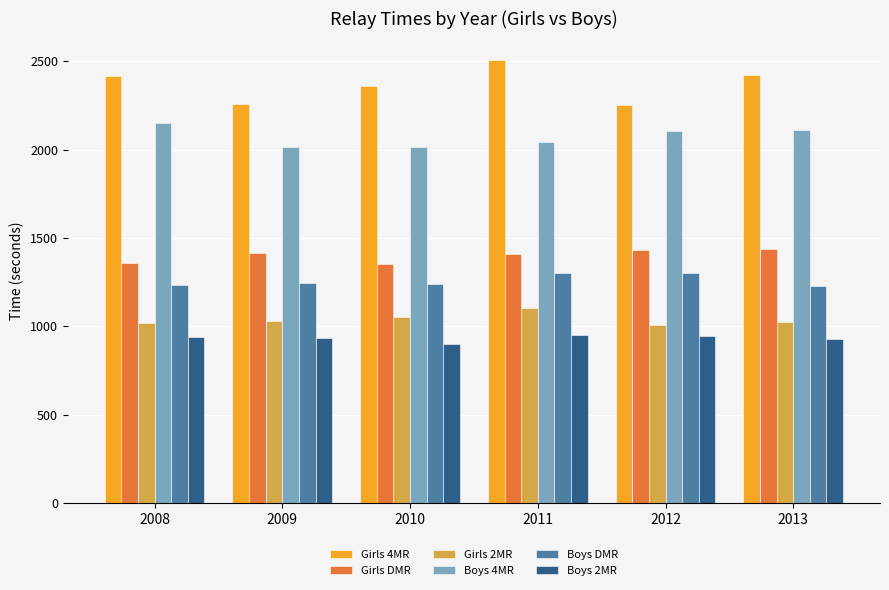

At how many categories does at least one series exceed 1957?

6